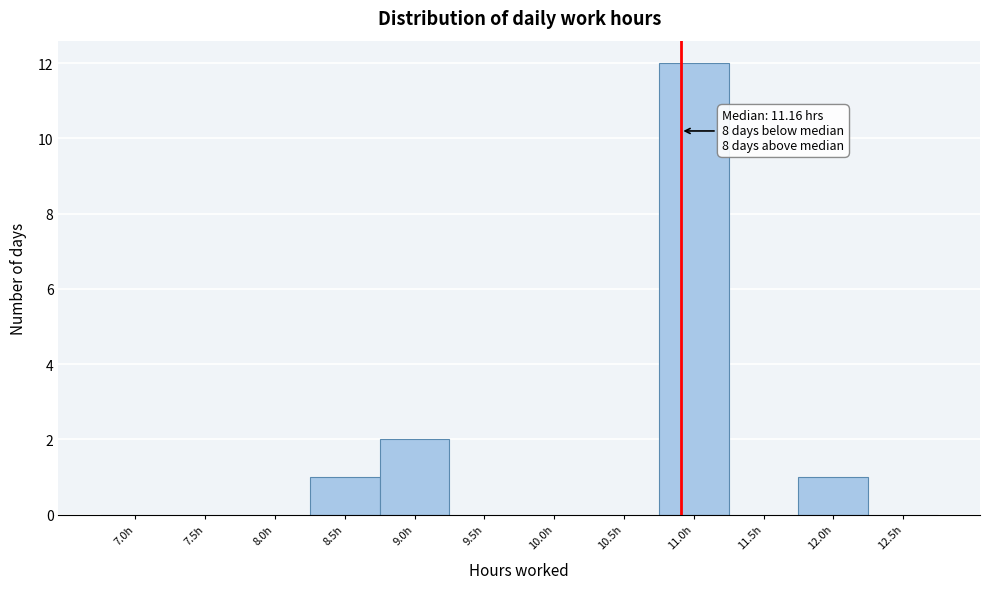

Reading left to right, what are all the values shown in this chart?

7.0h=0	7.5h=0	8.0h=0	8.5h=1	9.0h=2	9.5h=0	10.0h=0	10.5h=0	11.0h=12	11.5h=0	12.0h=1	12.5h=0